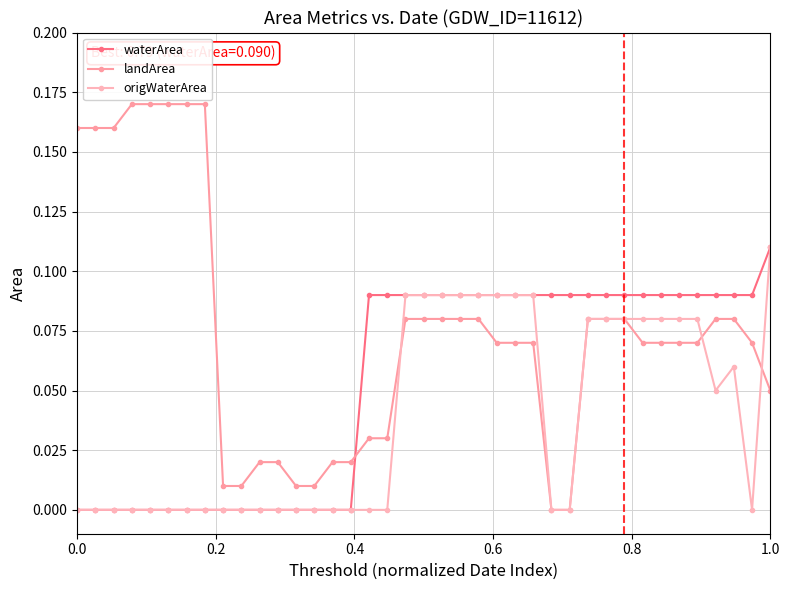

How many distinct data groups are displayed?

3